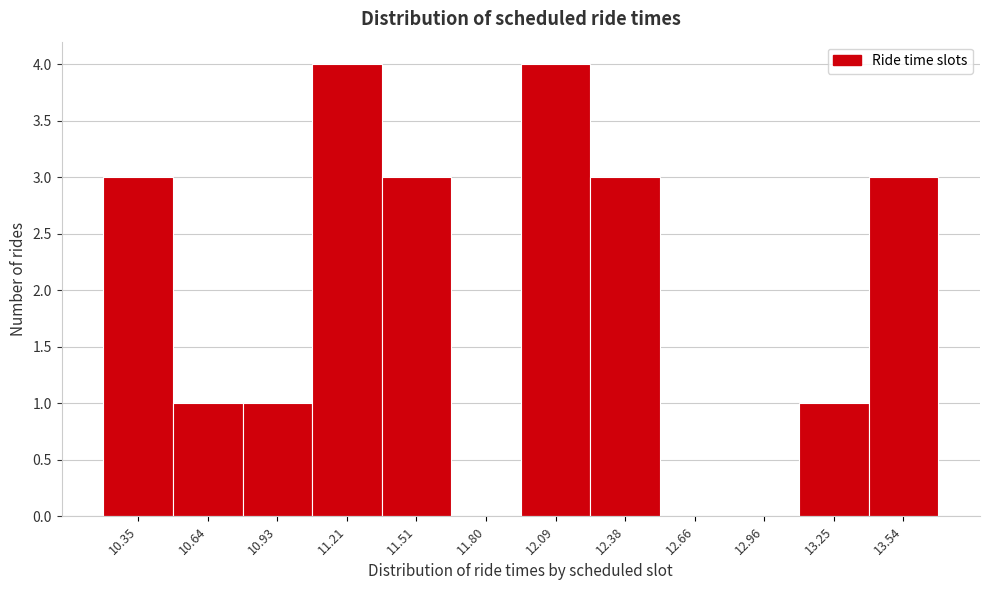

Reading left to right, transcribe this chart: for each bar, give the range it covers on the x-axis and its height. Neither the bar edges nor the heights are printed on the chart, so give them approximately, as read against the axes.

10.20 to 10.49: 3
10.49 to 10.78: 1
10.78 to 11.07: 1
11.07 to 11.36: 4
11.36 to 11.65: 3
11.65 to 11.94: 0
11.94 to 12.23: 4
12.23 to 12.52: 3
12.52 to 12.81: 0
12.81 to 13.10: 0
13.10 to 13.39: 1
13.39 to 13.68: 3